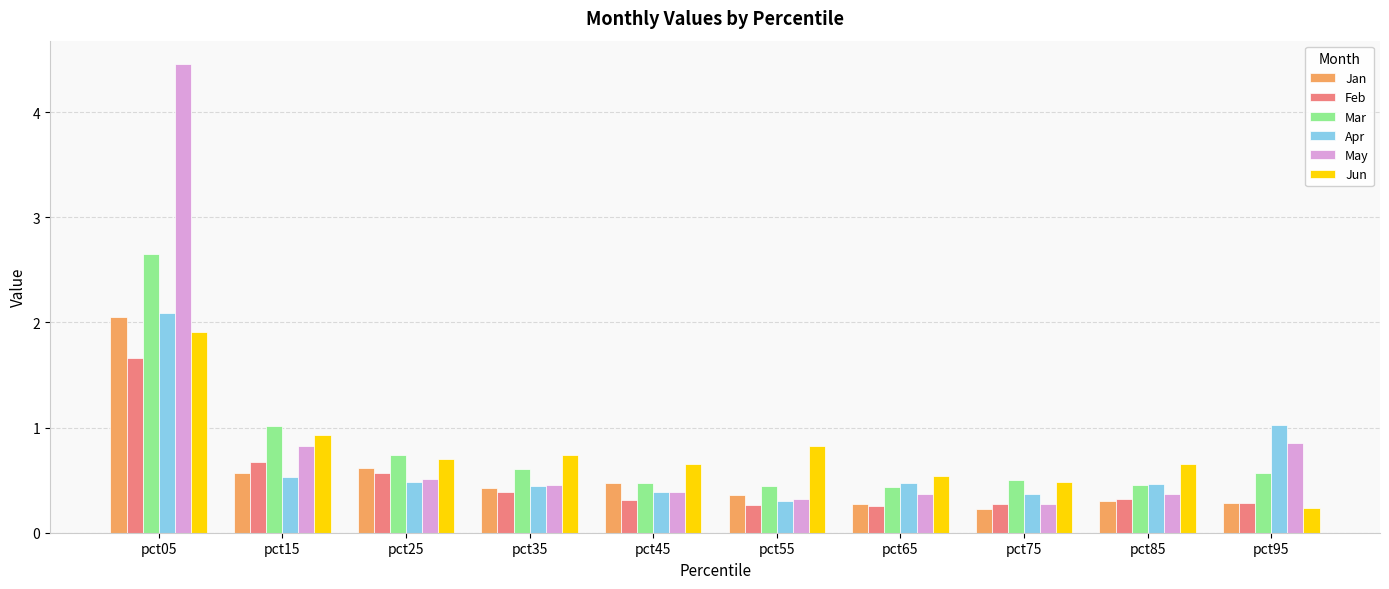

What is the sum of all Mar values?

7.9